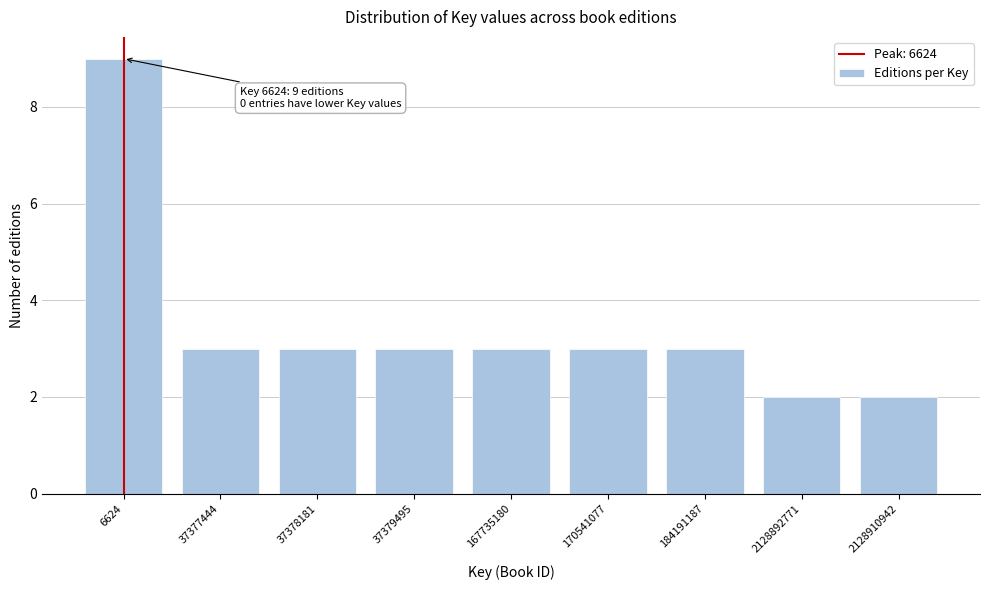

Reading right to left, what are all the values shown in this chart?

2128910942=2	2128892771=2	184191187=3	170541077=3	167735180=3	37379495=3	37378181=3	37377444=3	6624=9